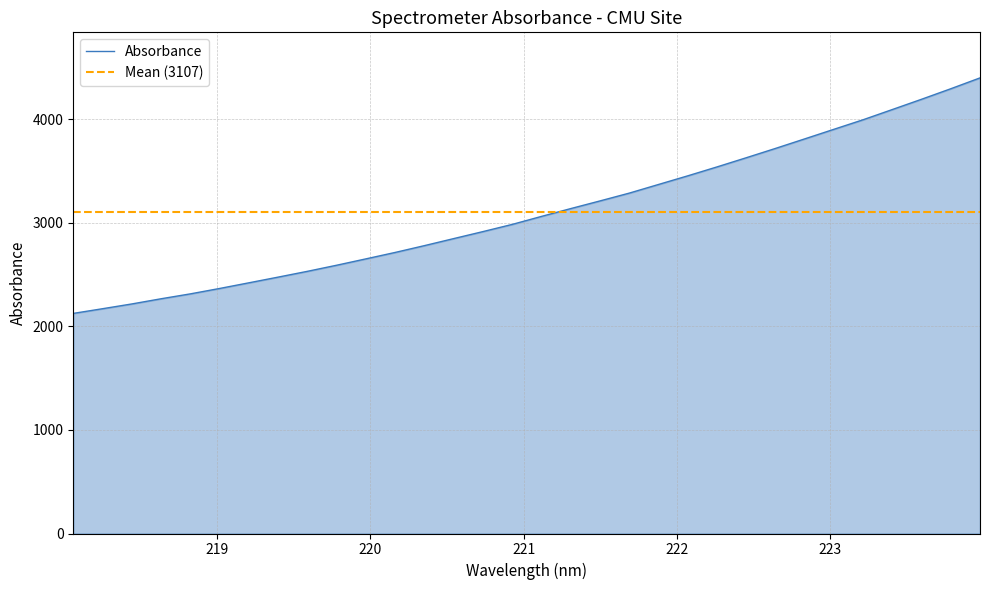

Does the chart have visible grid lines?

Yes